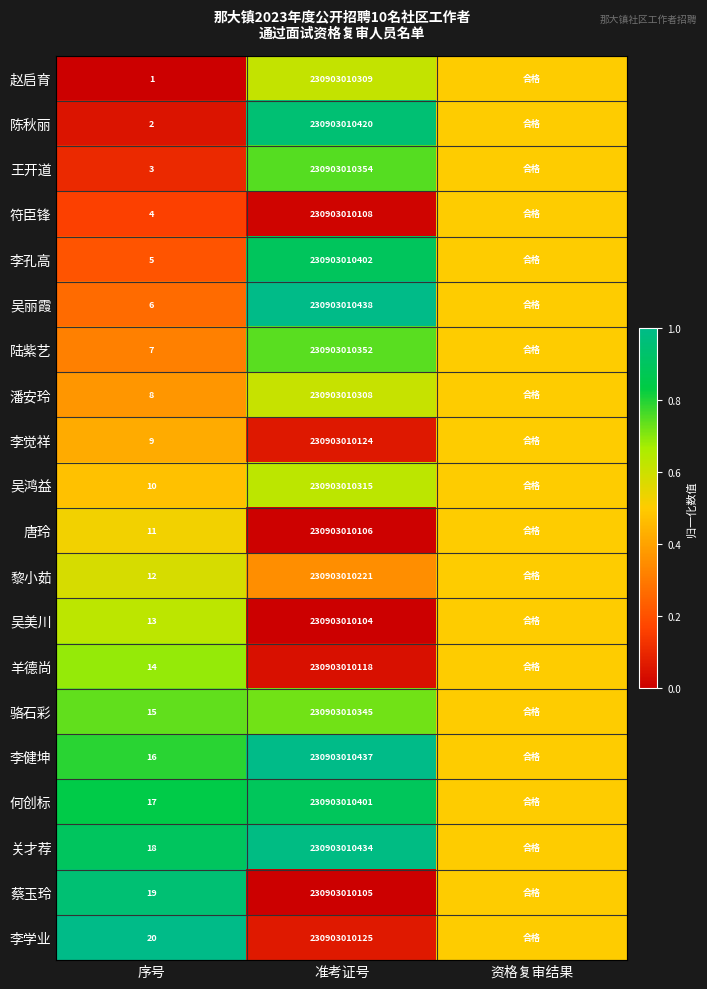

What is the difference between the 黎小茹 values at 序号 and 准考证号?

230903010209.0